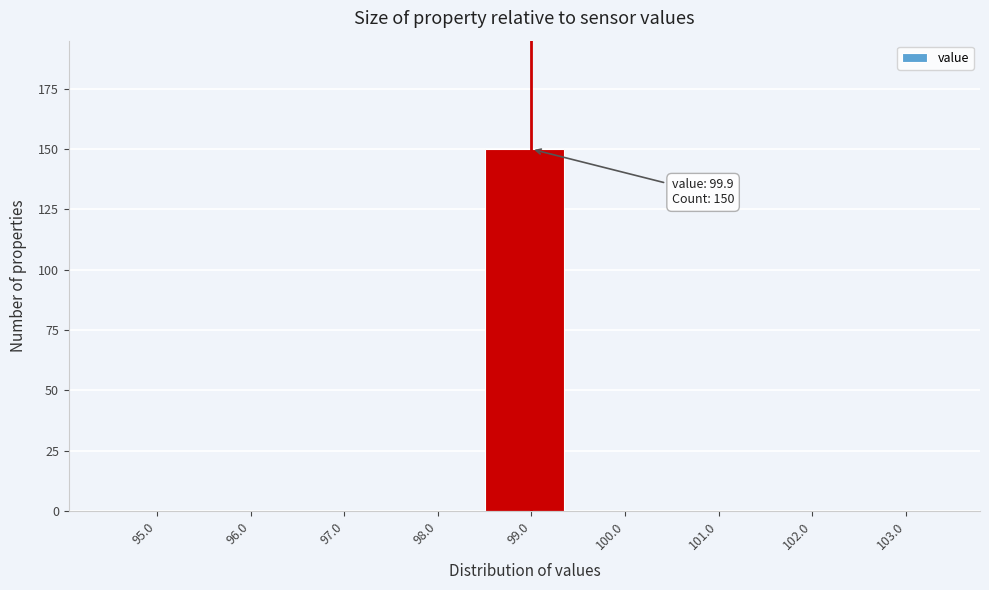

Reading left to right, extract all data points from this chart.

95.0=0	96.0=0	97.0=0	98.0=0	99.0=150	100.0=0	101.0=0	102.0=0	103.0=0